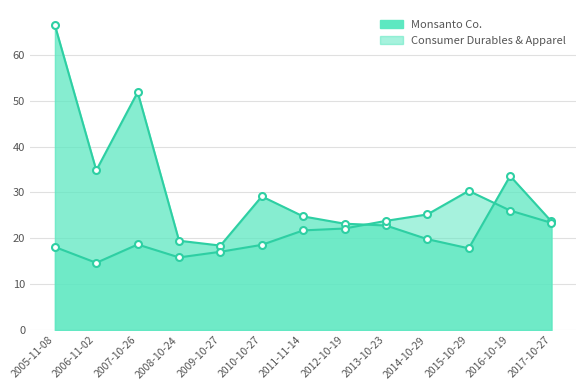

What position from the left is 2012-10-19?

8